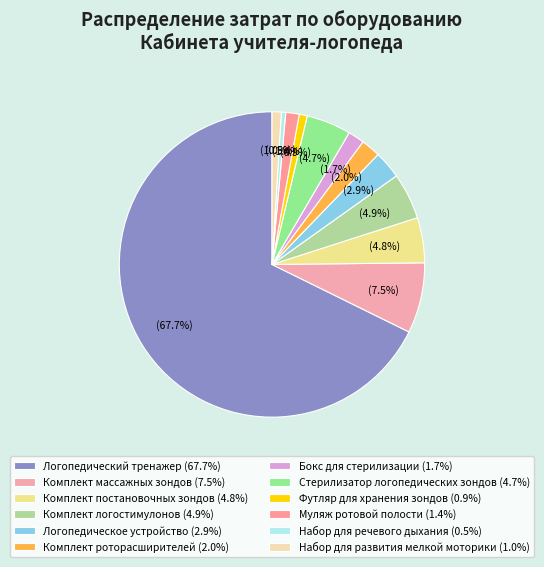

What percentage is the Логопедический тренажер slice, to the nearest percent?

68%